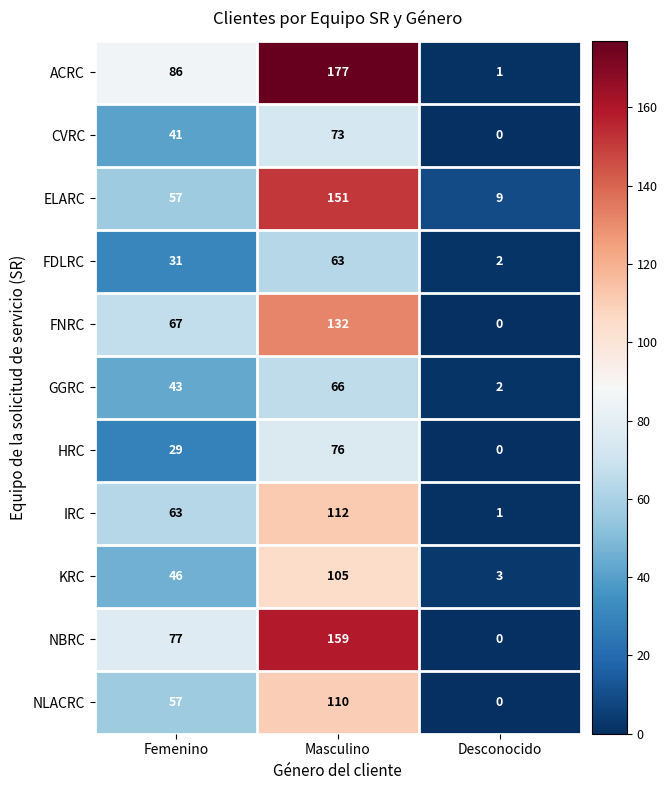

What is the difference between the highest and lowest values at Desconocido?

9